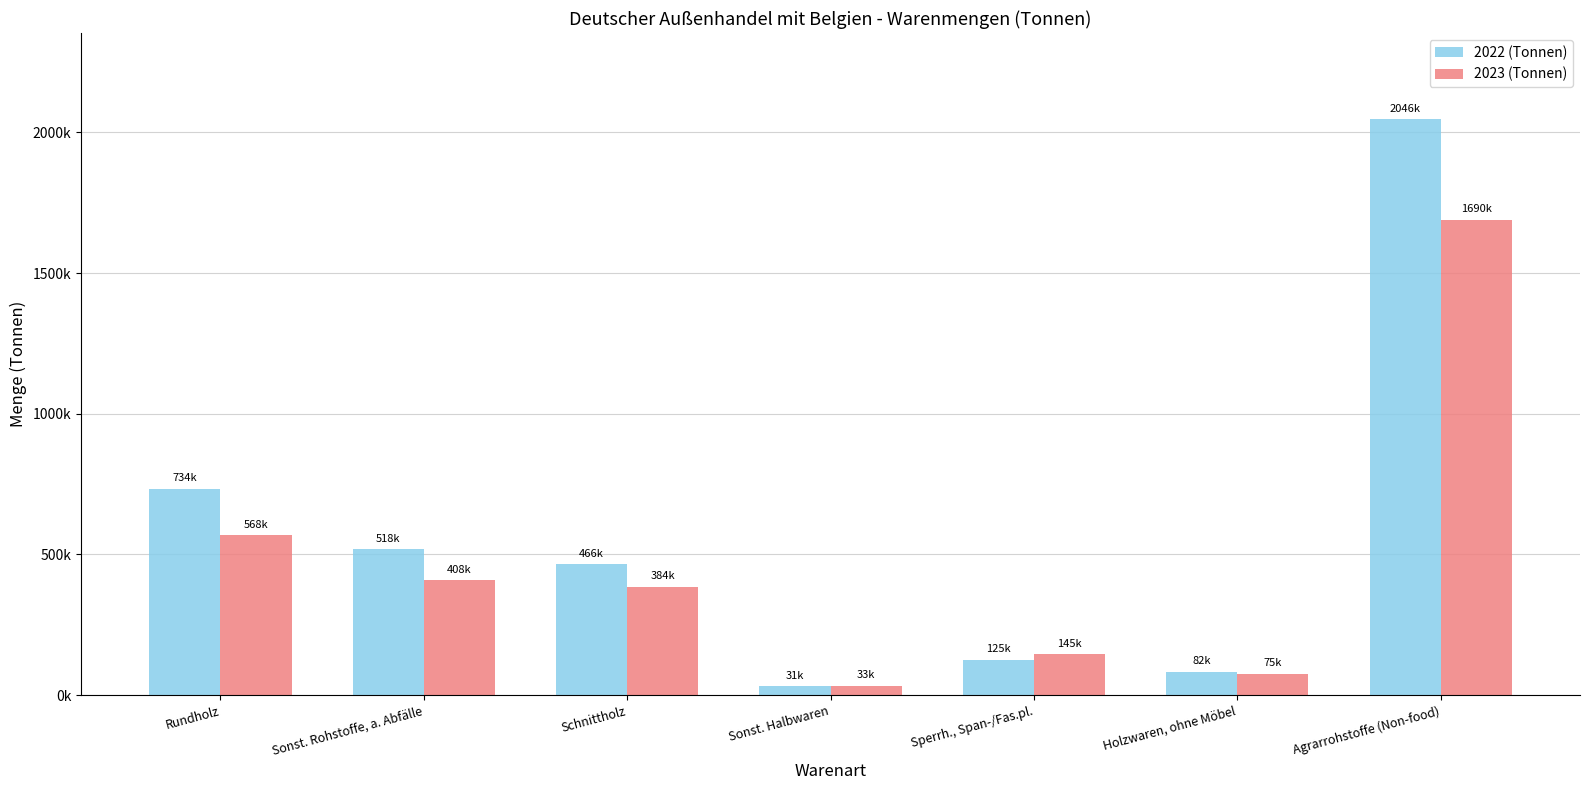

At Sperrh., Span-/Fas.pl., list the series in order from largest to smallest.

2023 (Tonnen), 2022 (Tonnen)